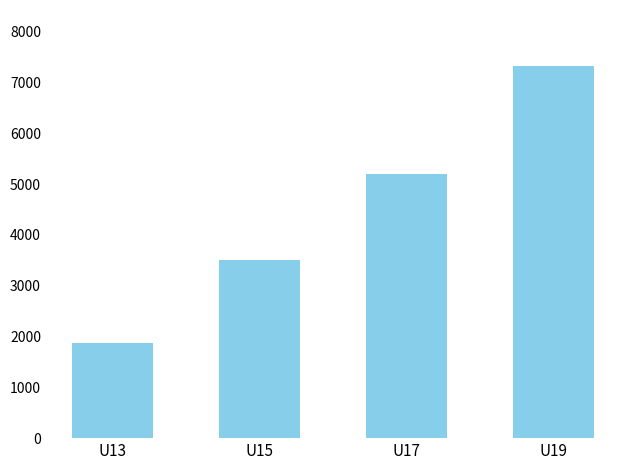

Reading left to right, extract all data points from this chart.

U13=1875	U15=3500	U17=5206	U19=7329